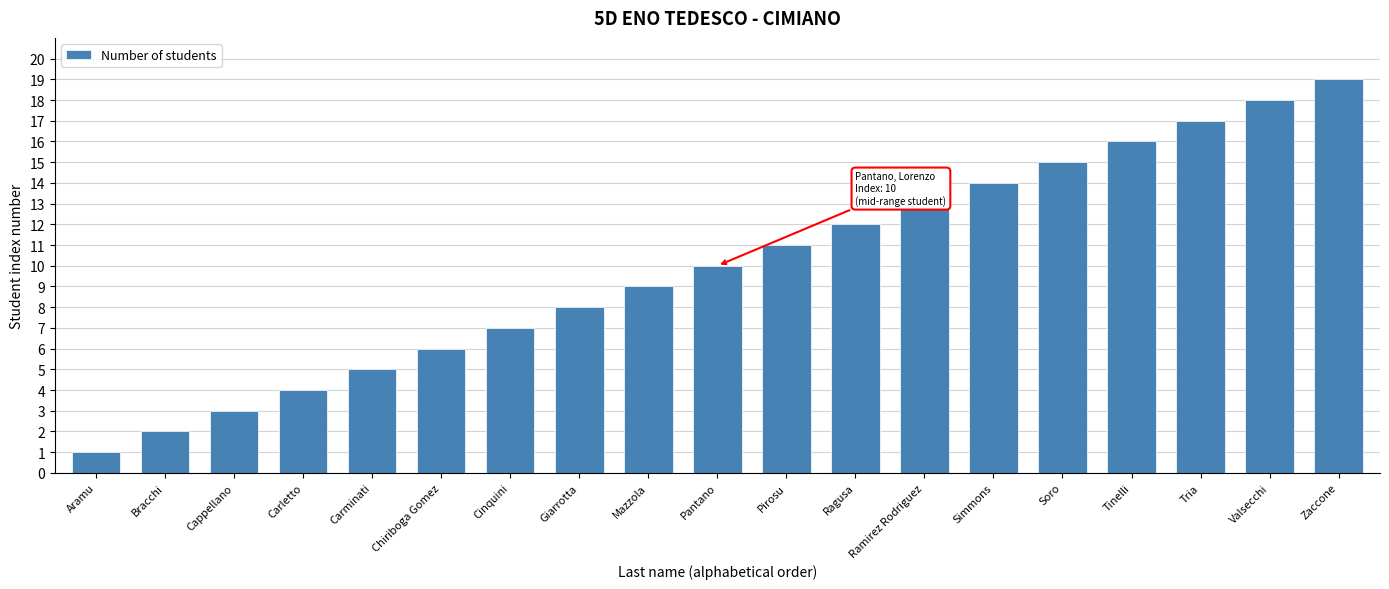

How many bars are there in total?

19